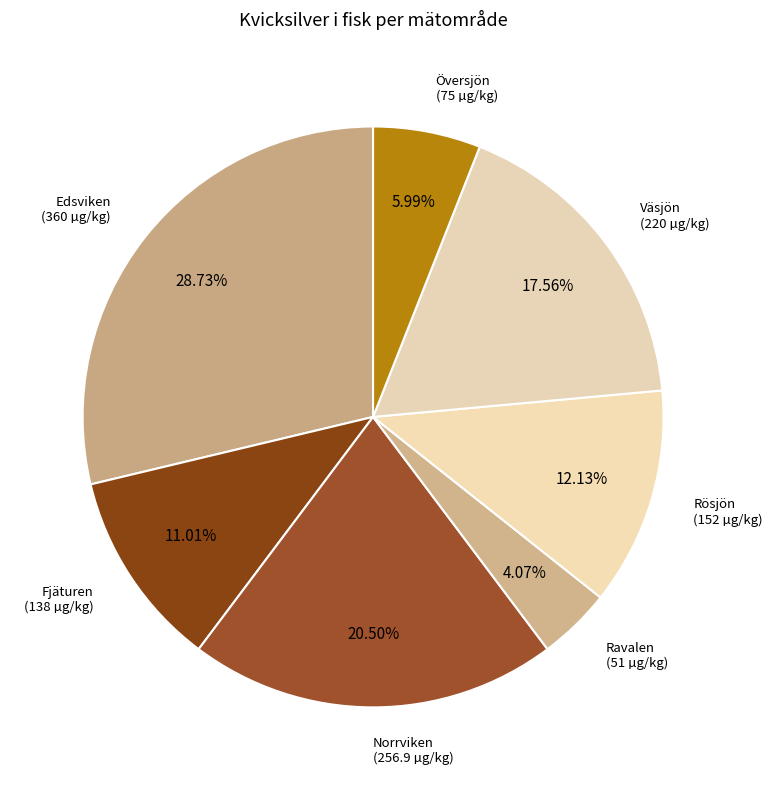

How many segments does this pie chart have?

7